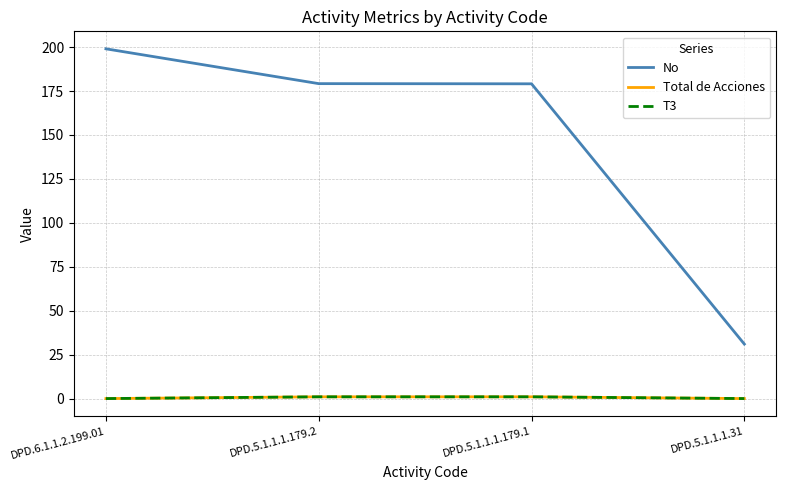

Rank the series at DPD.5.1.1.1.31 from highest to lowest value.

No, Total de Acciones, T3